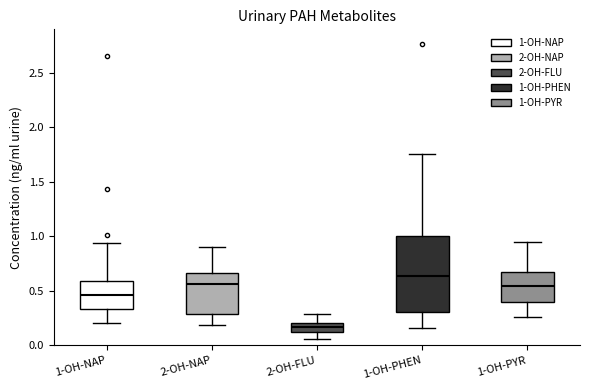

Reading left to right, read every box against the y-axis: the position of its median line, the range the box covers, and the ends of its whiskers. The values are not printed on the chart, so give them approximately, as read against the axis.

1-OH-NAP: median 0.45, box 0.35 to 0.60, whiskers 0.20 to 0.95
2-OH-NAP: median 0.55, box 0.30 to 0.65, whiskers 0.20 to 0.90
2-OH-FLU: median 0.15, box 0.10 to 0.20, whiskers 0.05 to 0.30
1-OH-PHEN: median 0.65, box 0.30 to 1.00, whiskers 0.15 to 1.75
1-OH-PYR: median 0.55, box 0.40 to 0.65, whiskers 0.25 to 0.95